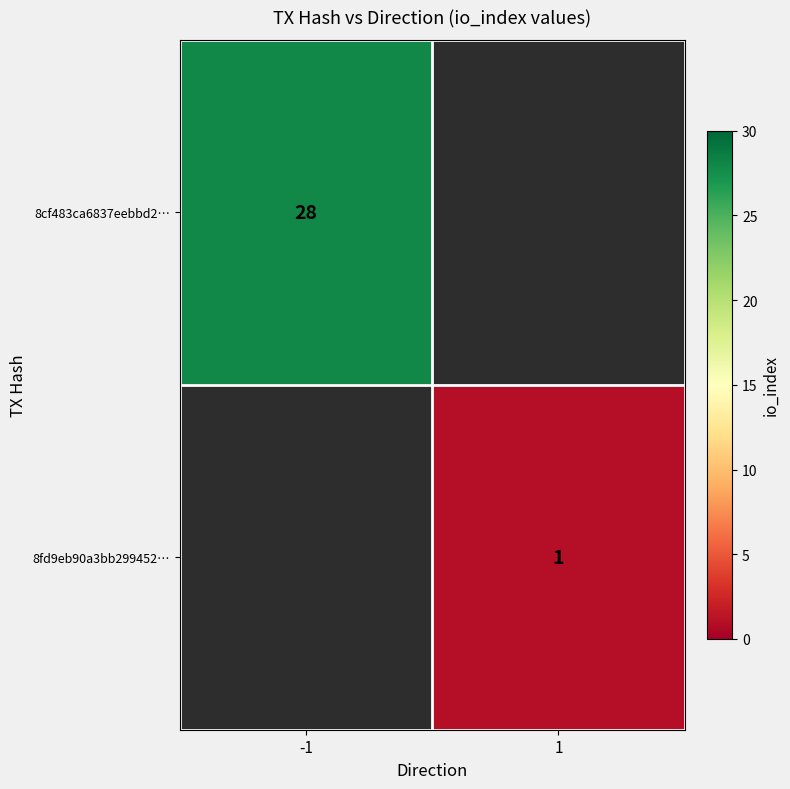

Is the value of 8fd9eb90a3bb299452… at 1 greater than the value of 8cf483ca6837eebbd2… at -1?

No